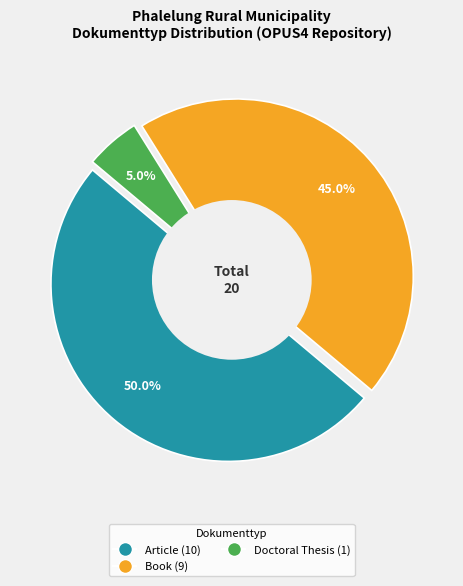

Is there a majority slice in this chart?

No